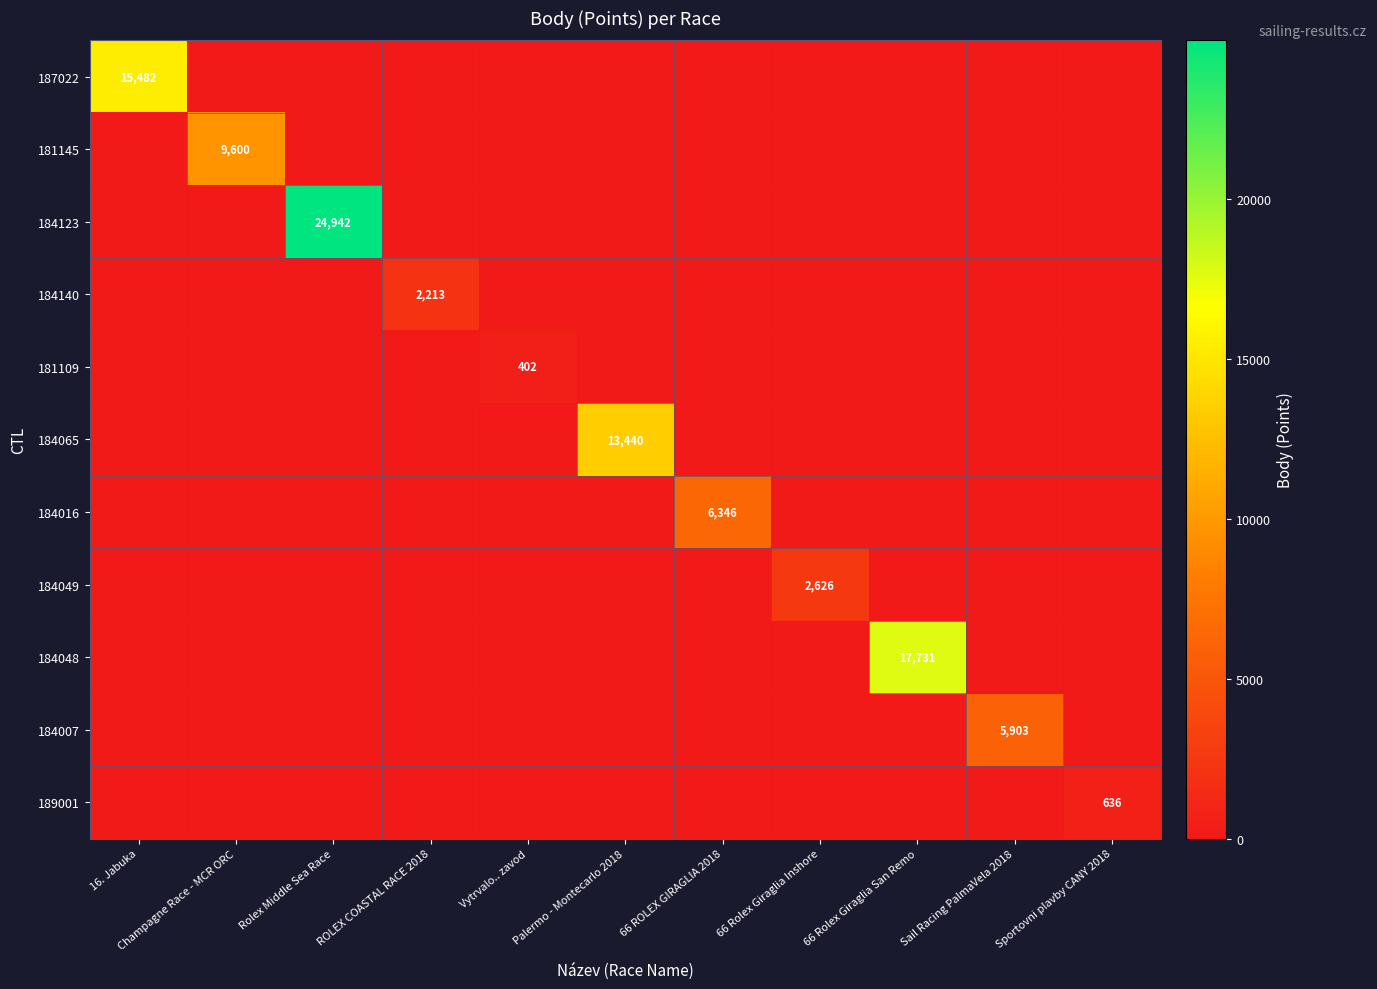

Which series has the largest range (max minus min)?

184123